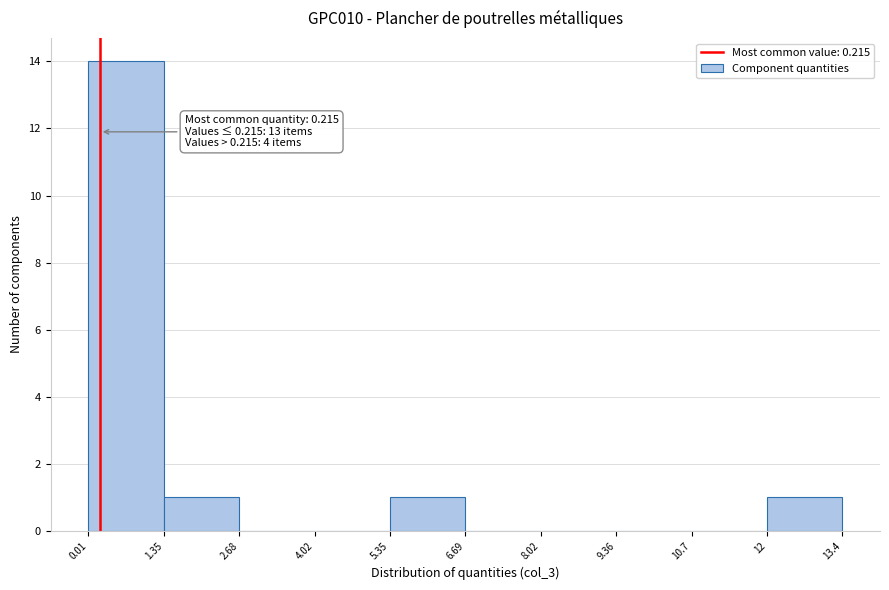

Which range on the x-axis has the tallest bar?

0.01 to 1.35